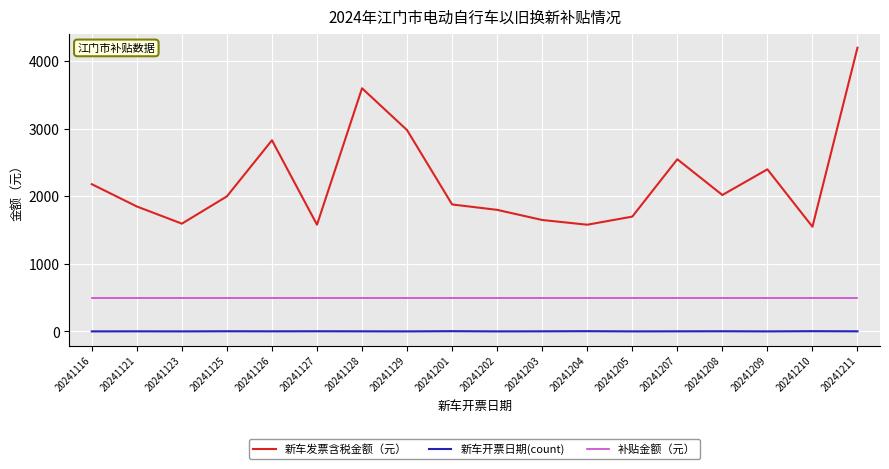

List the series in order of their overall mean, lowest first.

新车开票日期(count), 补贴金额（元）, 新车发票含税金额（元）